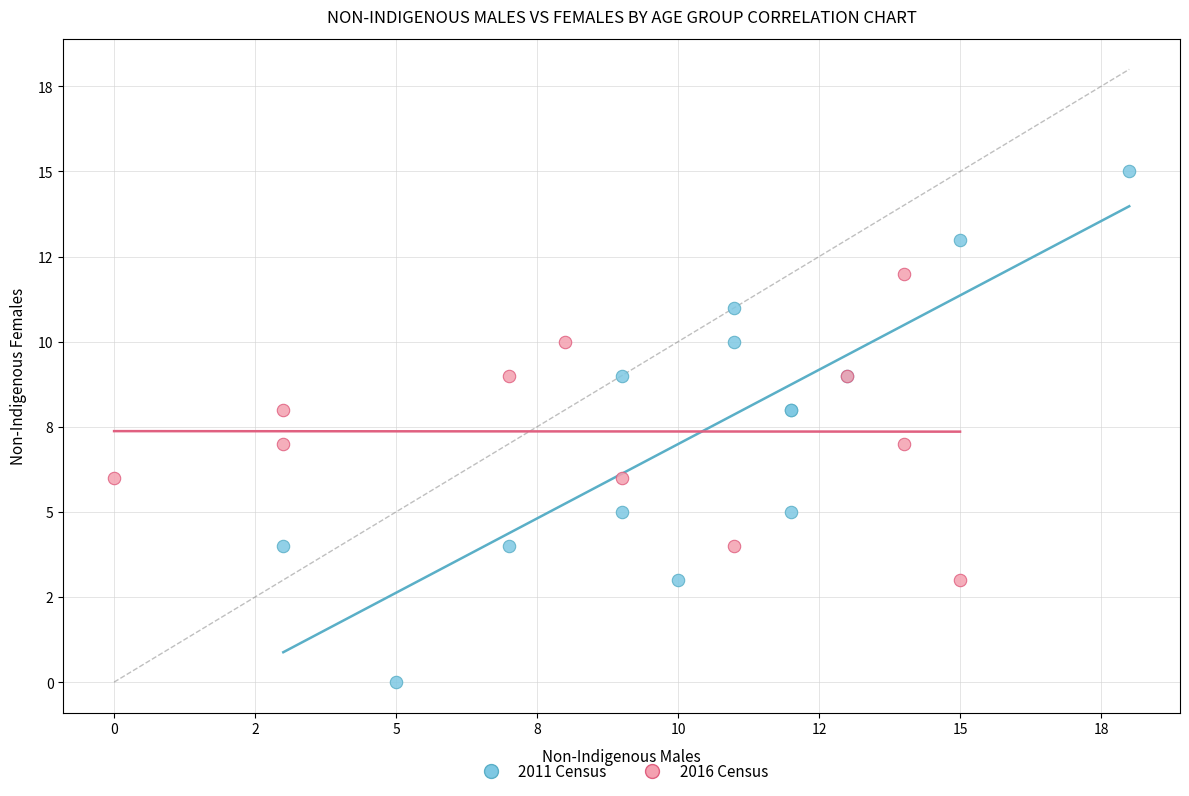

What are all the series names shown in the legend?

2011 Census, 2016 Census